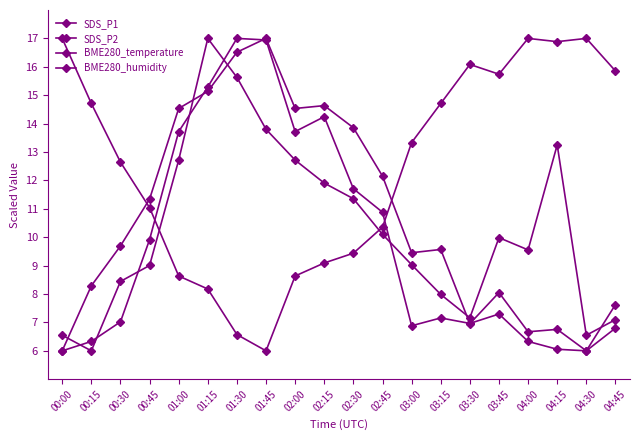

Is it true that SDS_P2 equals 3.3 at 02:45?

False